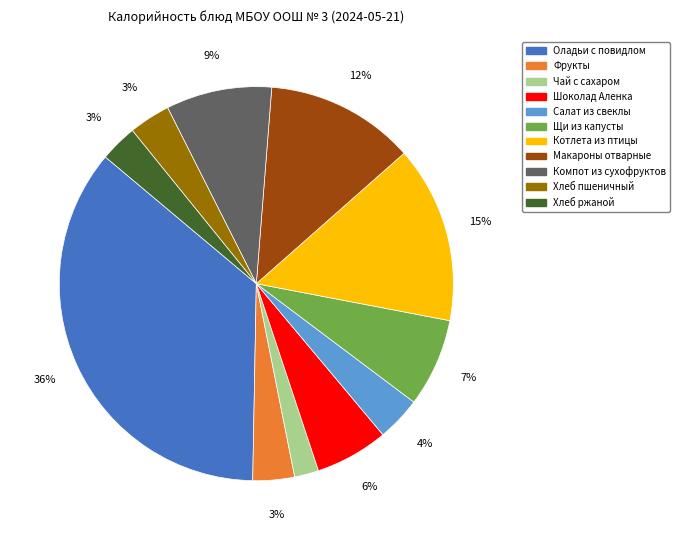

Approximately how many times larger is the value at Щи из капусты compared to Котлета из птицы?

0.5